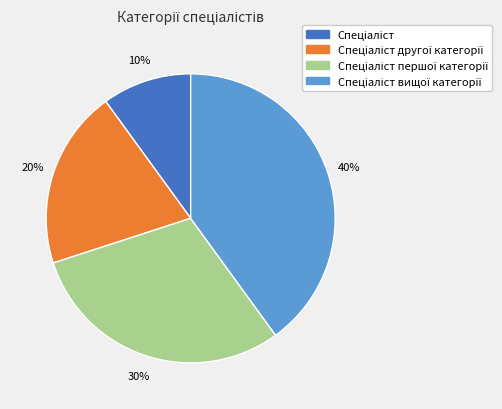

To the nearest percent, what is the average slice percentage?

25%